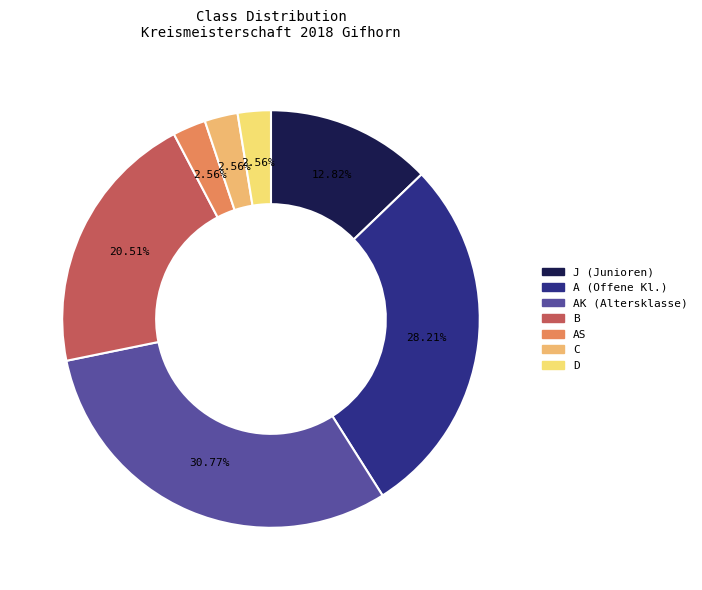

Is there any slice that represents more than half of the pie?

No